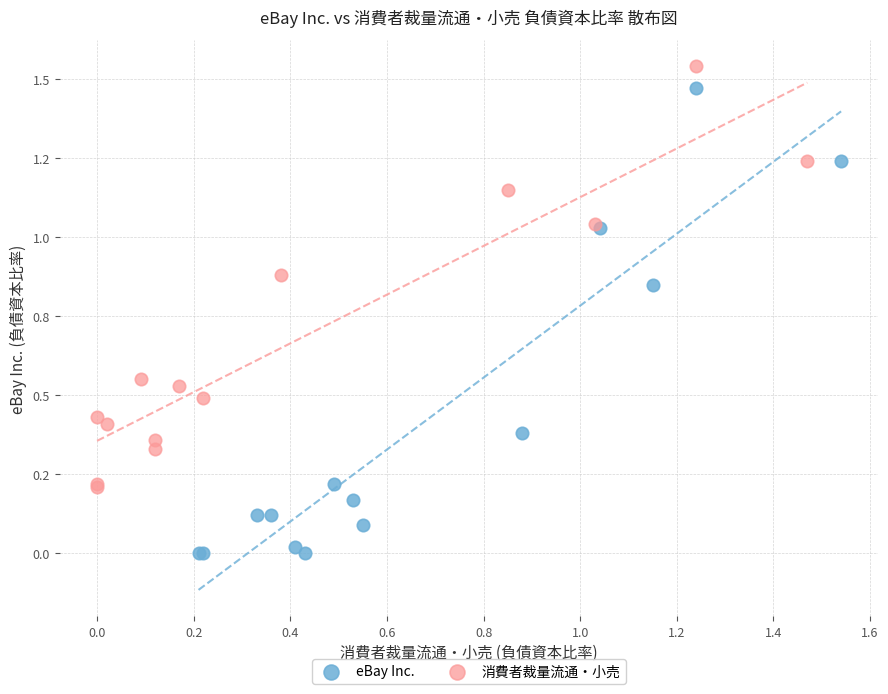

Which series has the largest Y range (max minus min)?

eBay Inc.